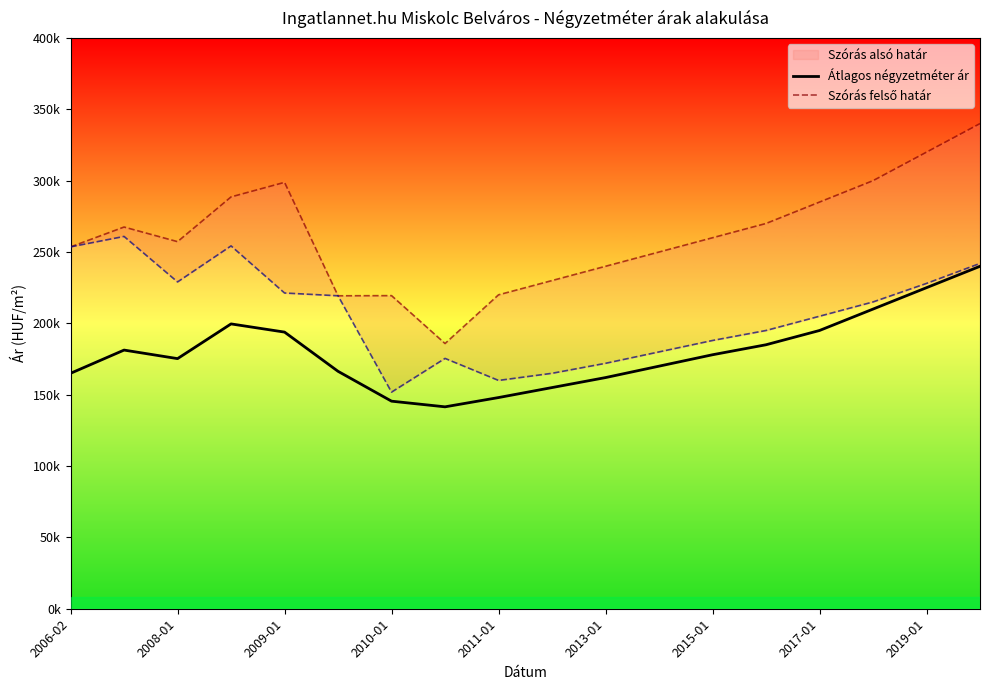

Count the number of categories in the chart.

18